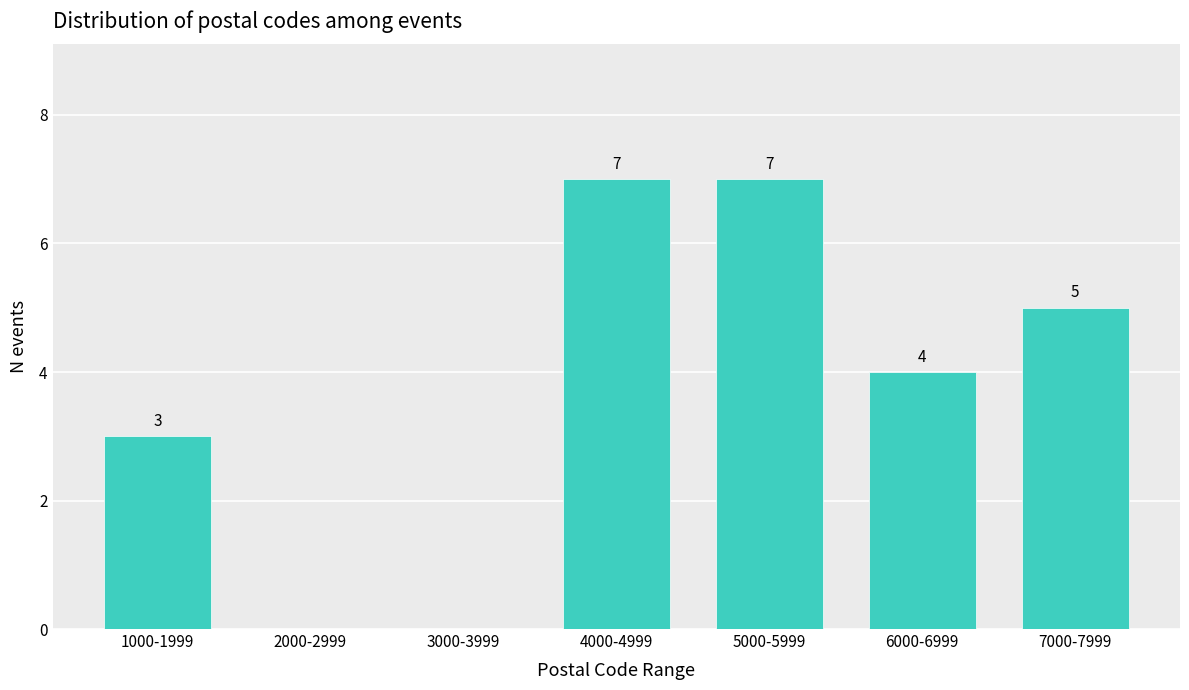

Reading left to right, extract all data points from this chart.

1000-1999=3	2000-2999=0	3000-3999=0	4000-4999=7	5000-5999=7	6000-6999=4	7000-7999=5